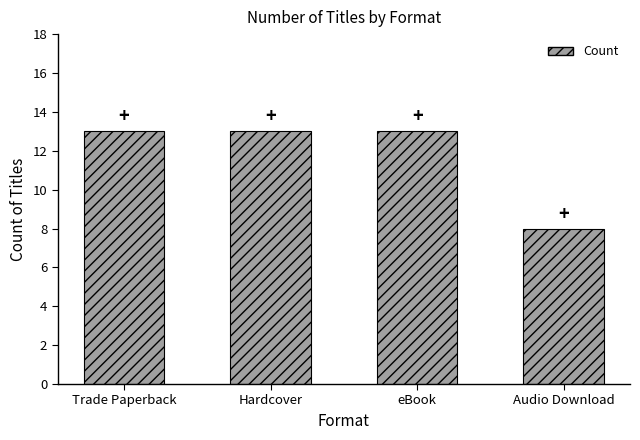

How many values are between 13 and 14?

3